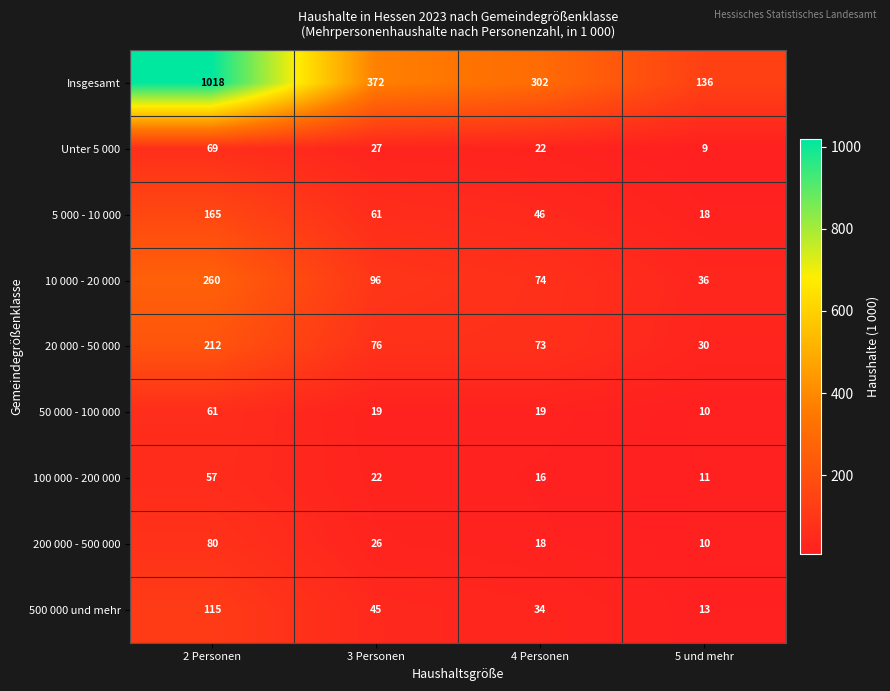

The 50 000 - 100 000 series shows 100 at 2 Personen. True or false?

False